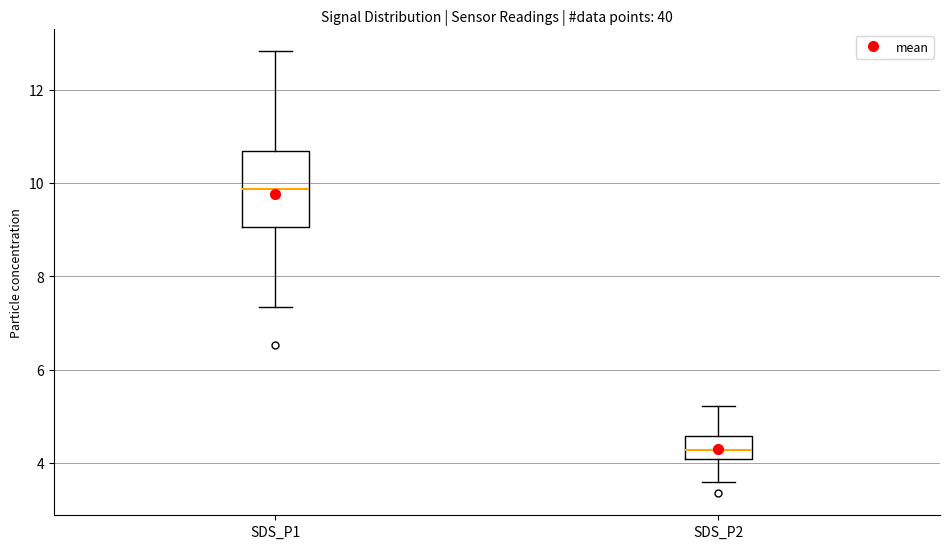

Which box's median line is the highest?

SDS_P1